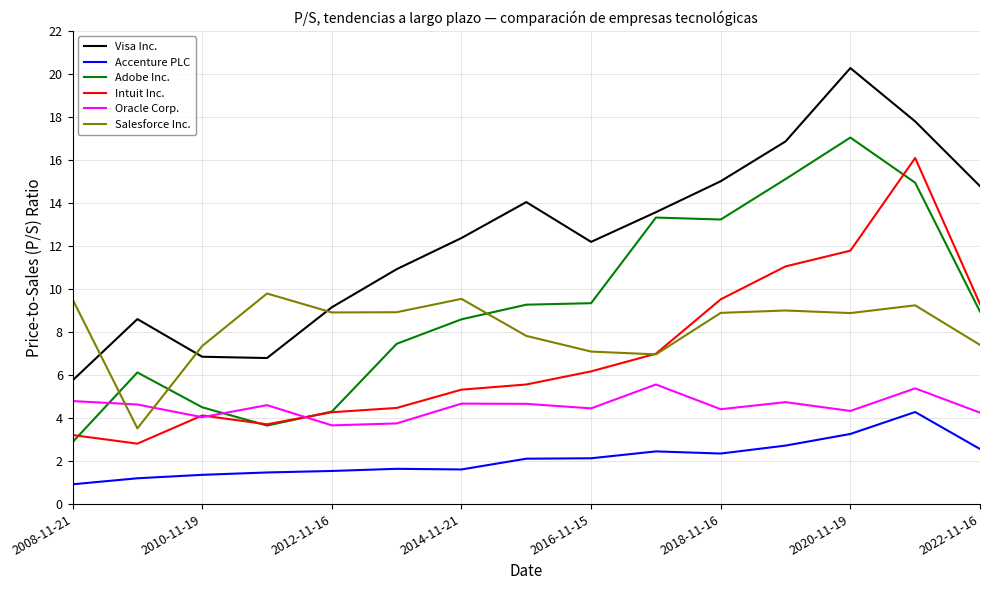

What are all the series names shown in the legend?

Visa Inc., Accenture PLC, Adobe Inc., Intuit Inc., Oracle Corp., Salesforce Inc.